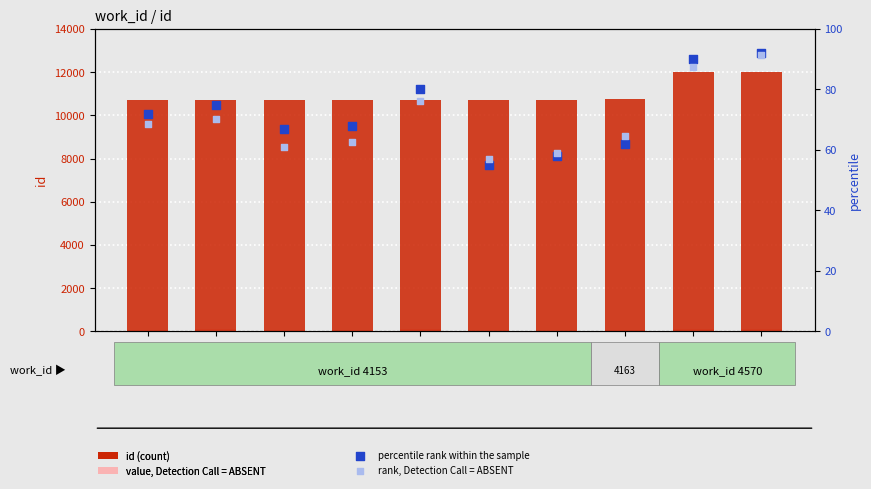

Which series reaches the maximum Y coordinate?

id (count)